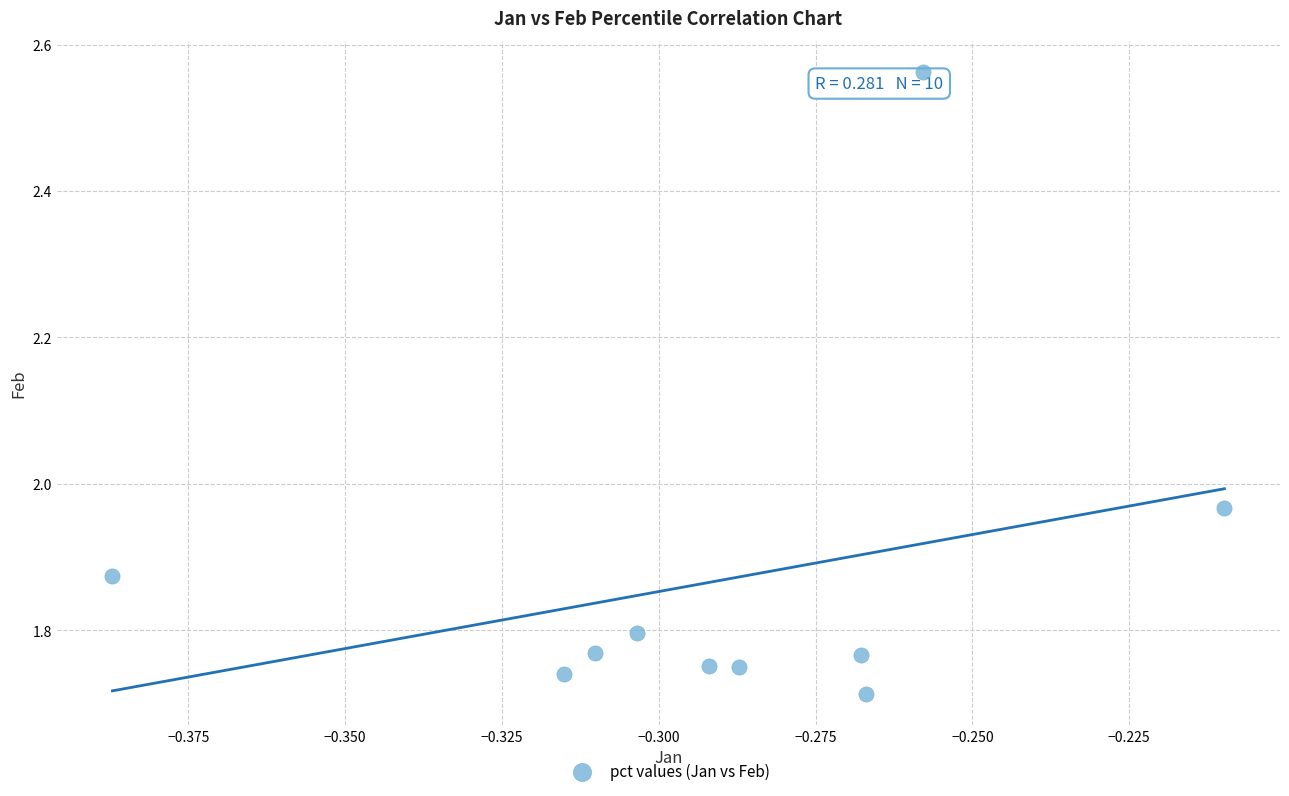

What is the average X value?

-0.3